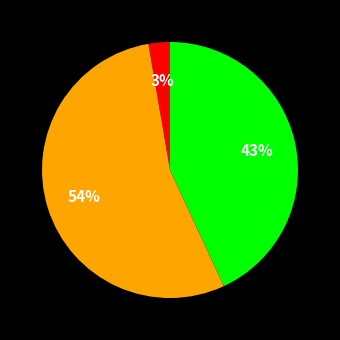

To the nearest percent, what is the average slice percentage?

33%